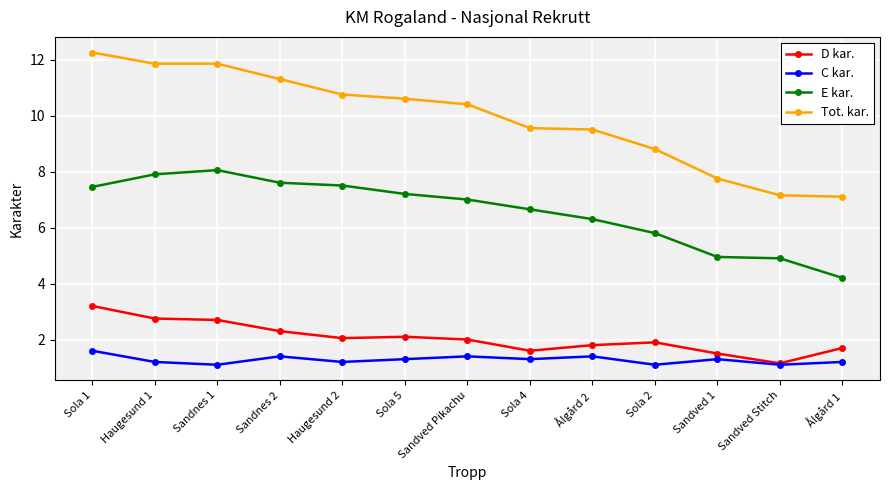

Does the chart display data point markers on the line(s)?

Yes